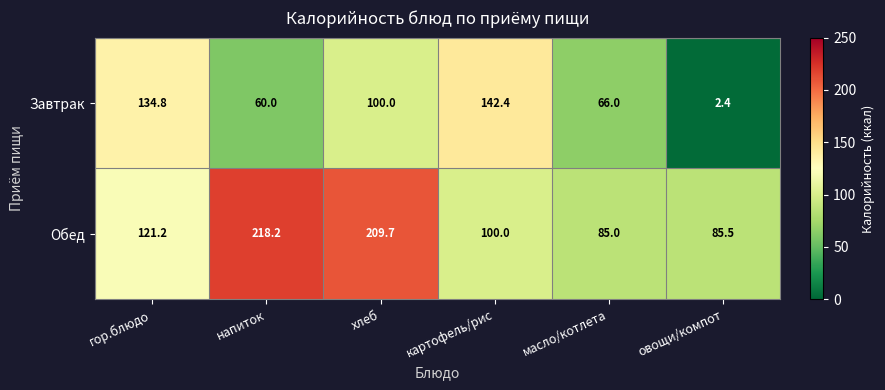

Is it true that Обед equals 100.0 at картофель/рис?

True